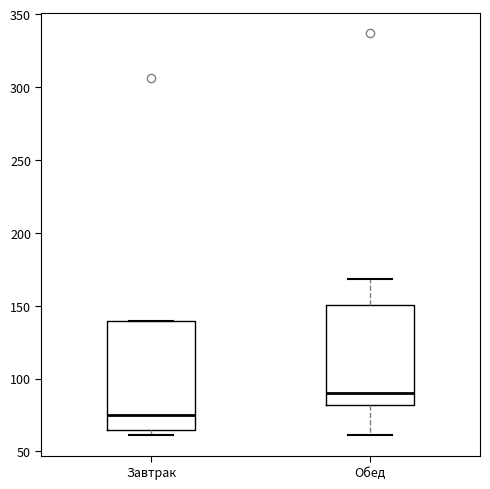

Which box's median line is the highest?

Обед